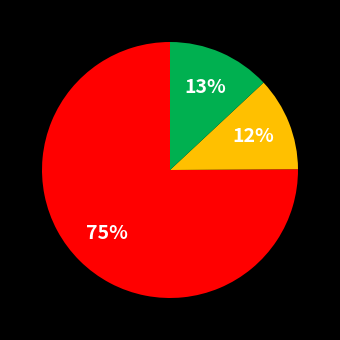

Is there any slice that represents more than half of the pie?

Yes